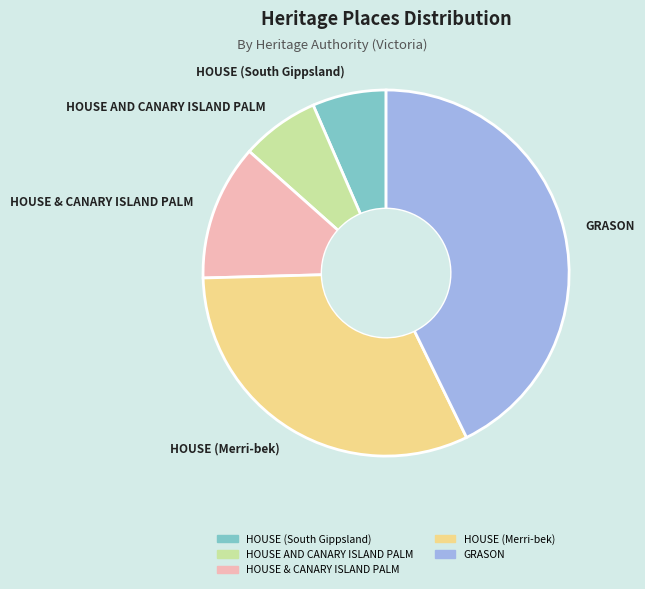

Which slice is the largest?

GRASON